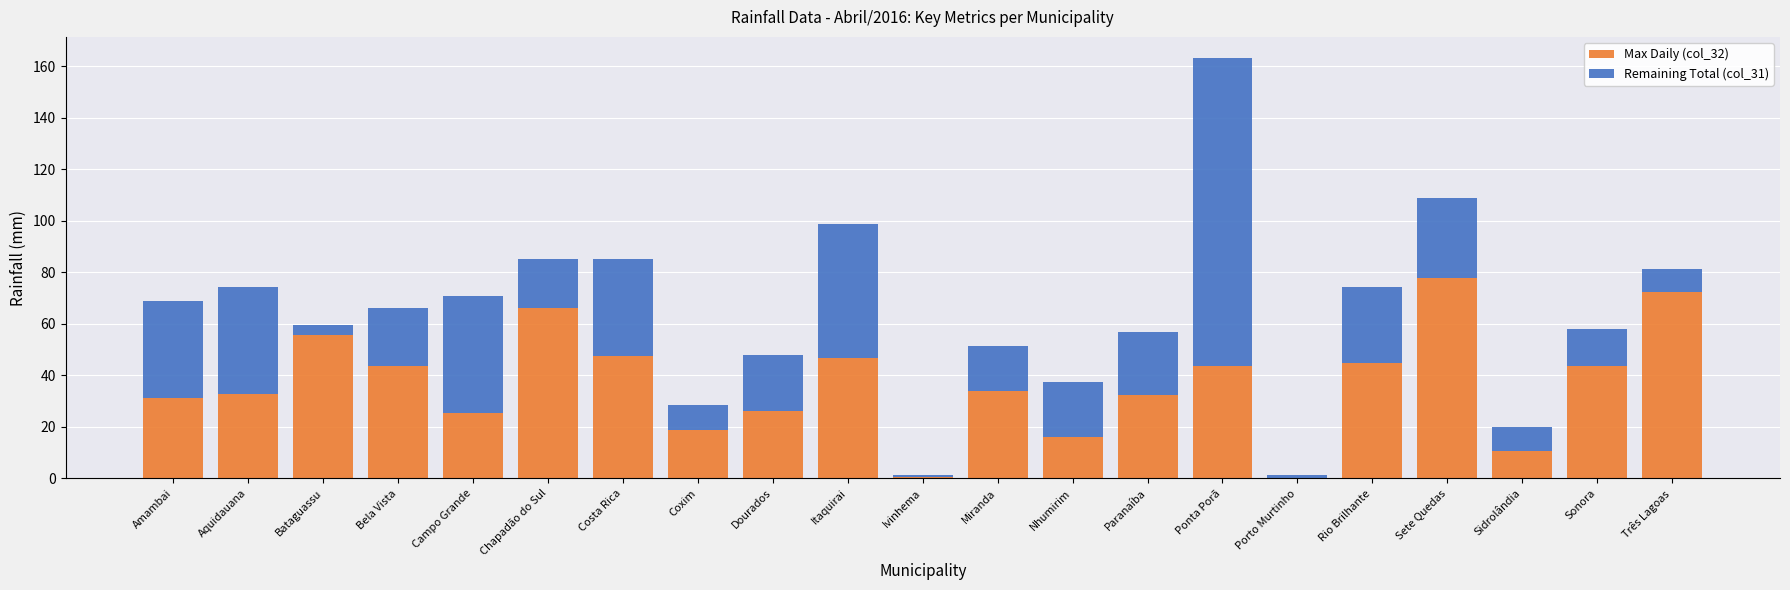

The Max Daily (col_32) series shows 10.6 at Sidrolândia. True or false?

True